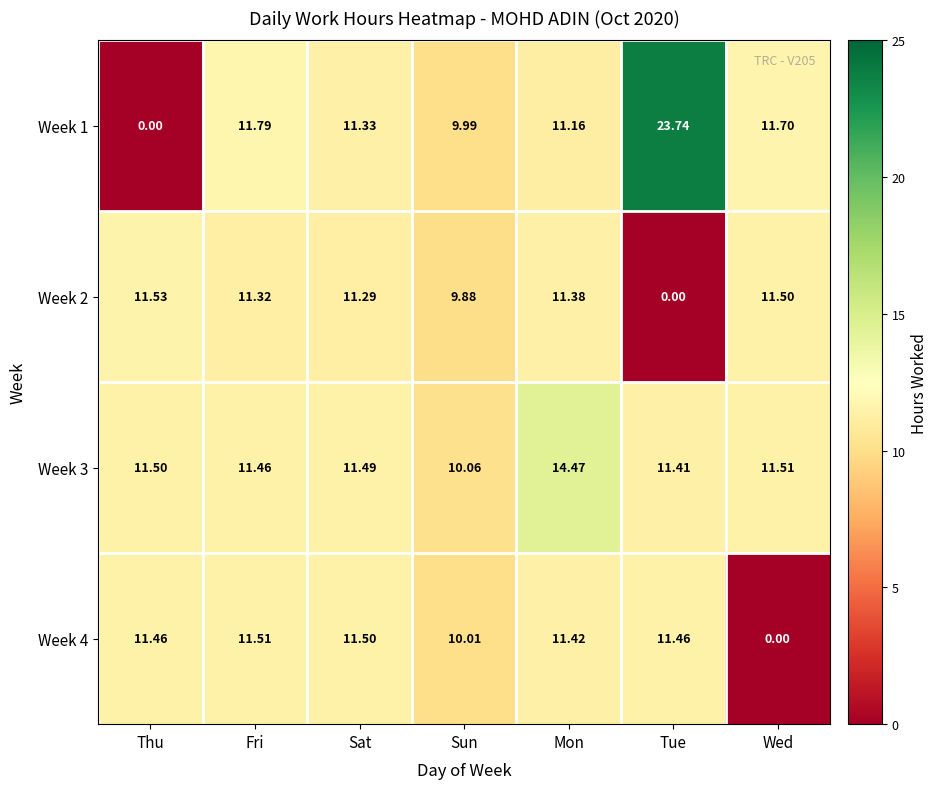

At which label does Week 3 reach its peak?

Mon